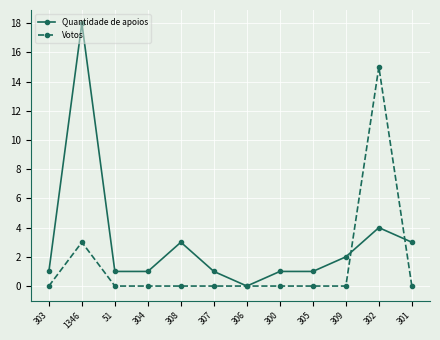

Where is Votos nearest to the value 7?

1346